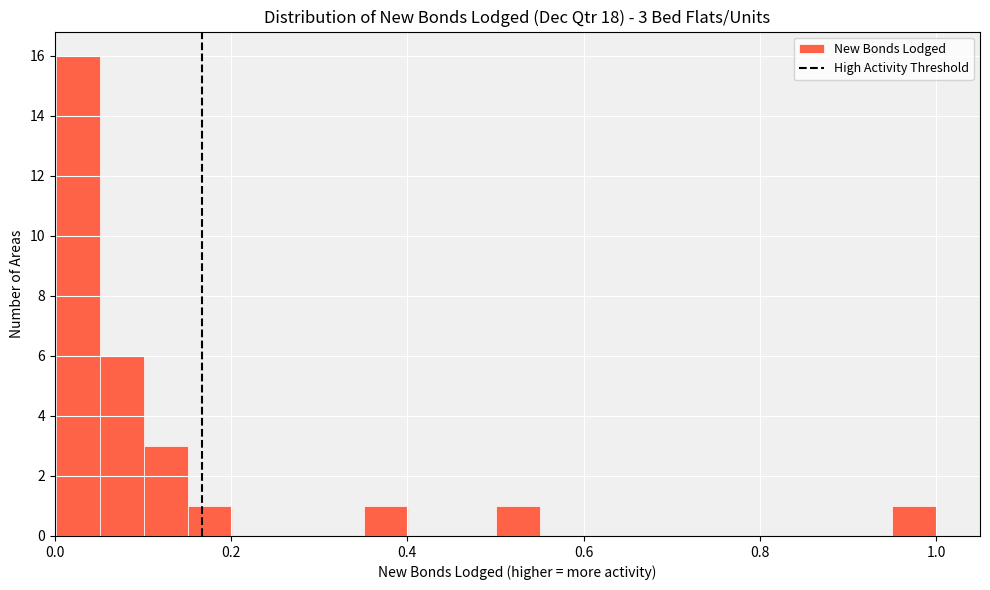

Read against the x-axis, roughly where is the centre of the tallest bar?

0.02